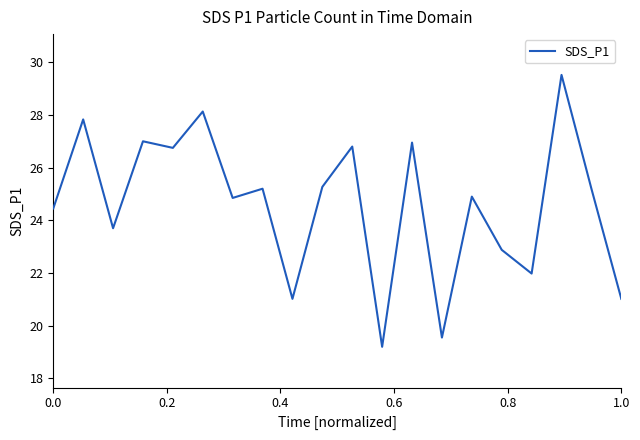

What is the minimum value shown in the chart?

19.2